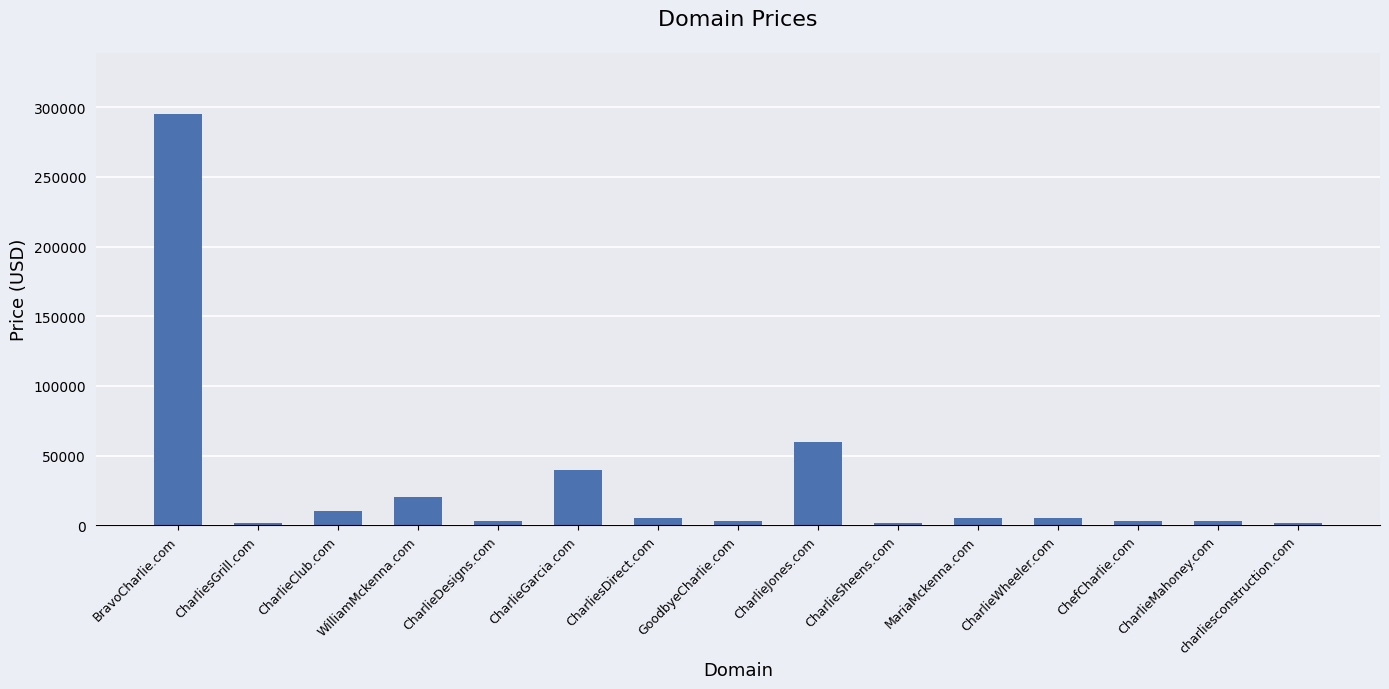

What is the sum of all values?

456320